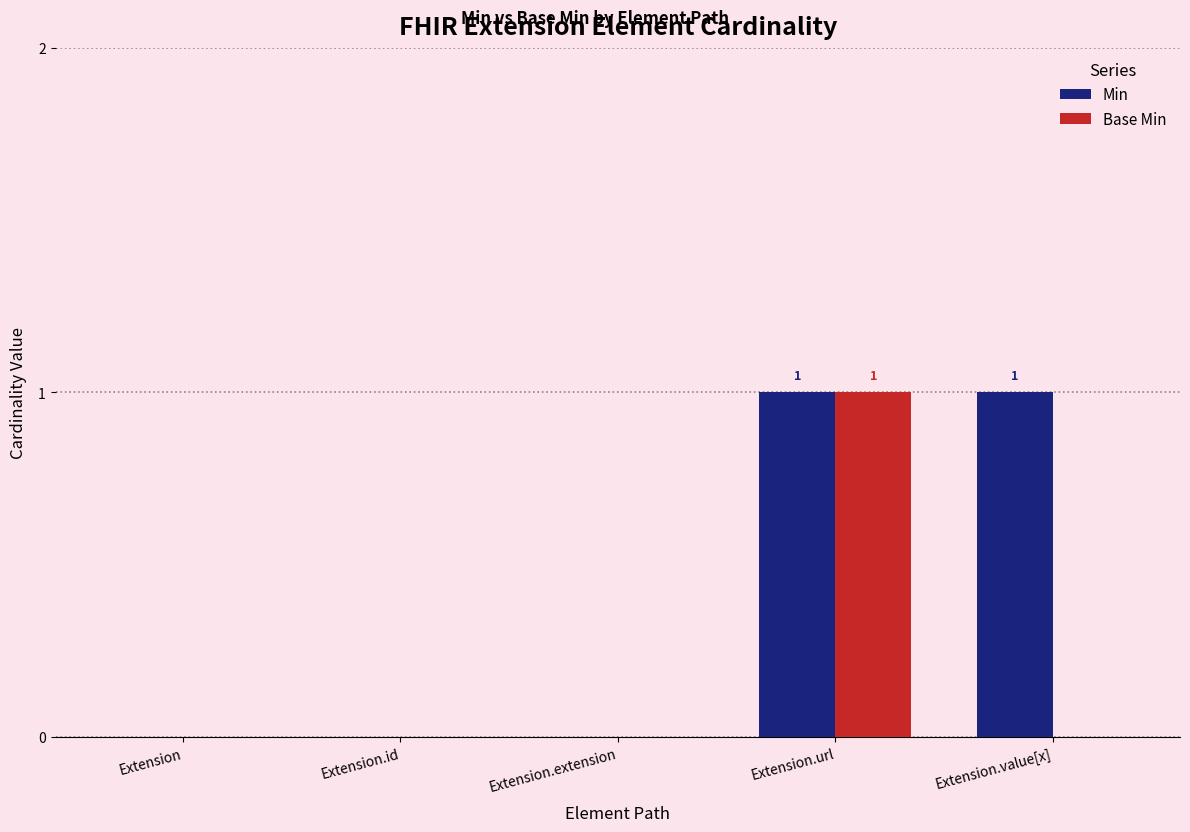

What is the highest value of the Base Min series?

1